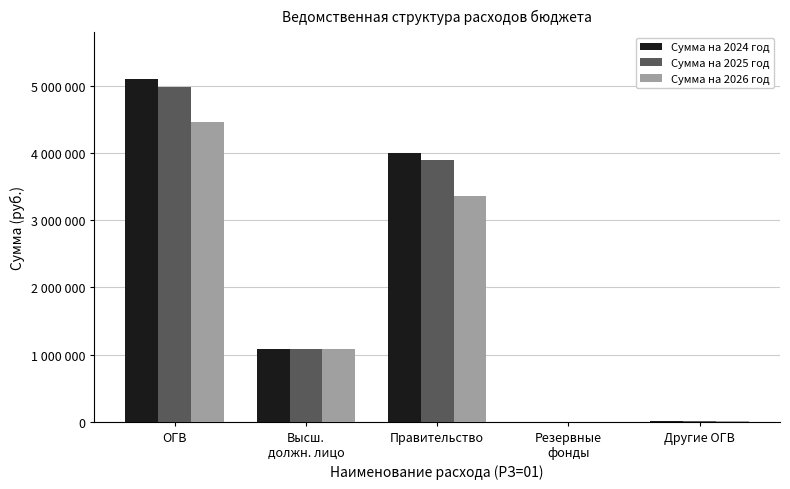

What position from the right is Резервные
фонды?

2